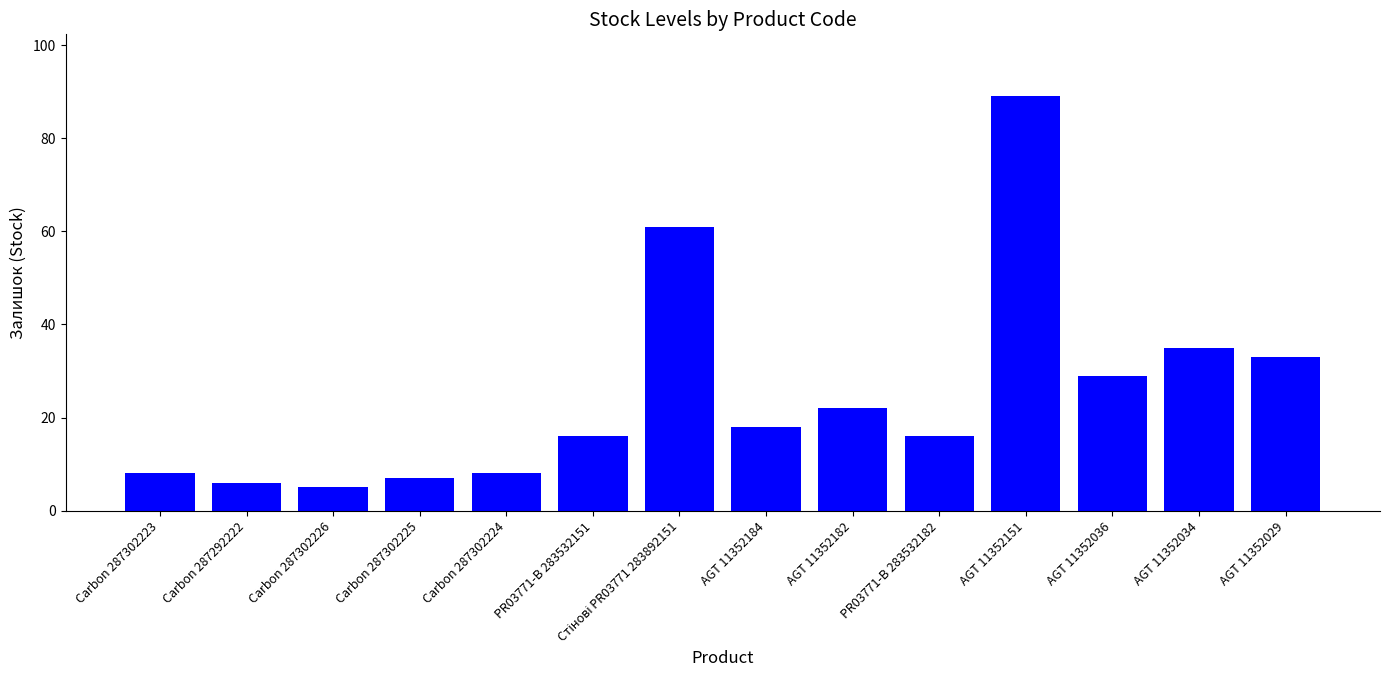

What is the average value?

25